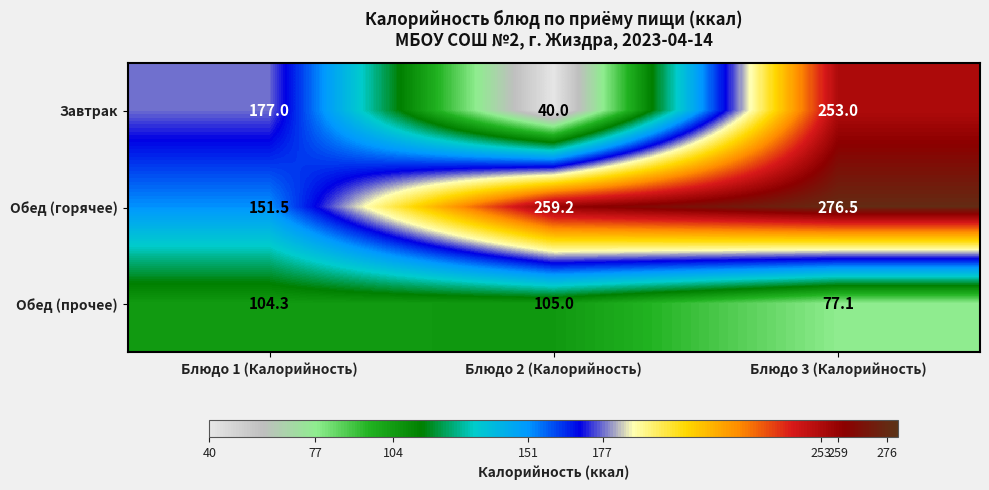

List the series in order of their peak value, lowest first.

Обед (прочее), Завтрак, Обед (горячее)